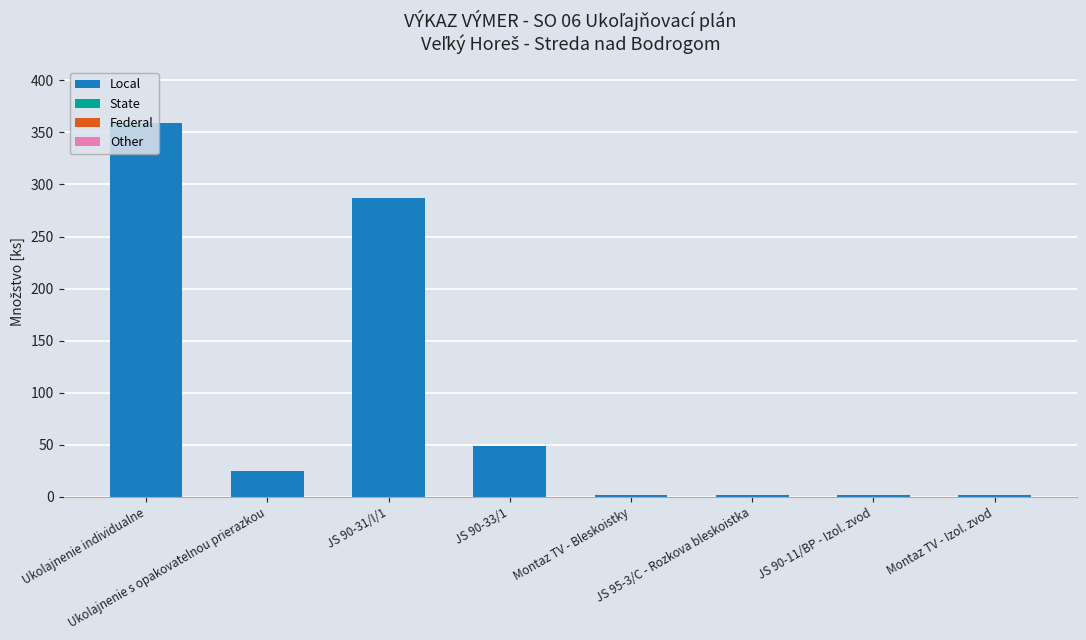

What is the average value?

91